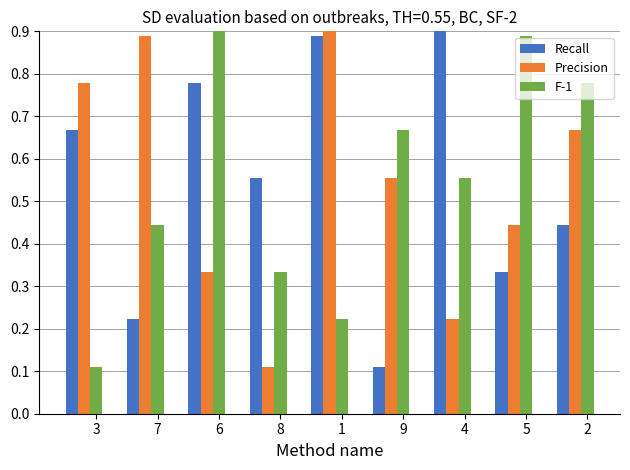

Reading right to left, what are all the values shown in this chart?

Recall: 0.4	0.3	1.0	0.1	0.9	0.6	0.8	0.2	0.7
Precision: 0.7	0.4	0.2	0.6	1.0	0.1	0.3	0.9	0.8
F-1: 0.8	0.9	0.6	0.7	0.2	0.3	1.0	0.4	0.1